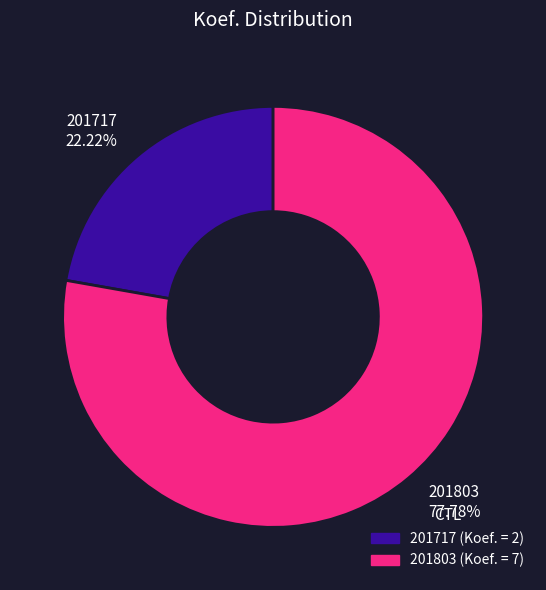

To the nearest percent, what is the difference between the 201803 and 201717 slice percentages?

56%